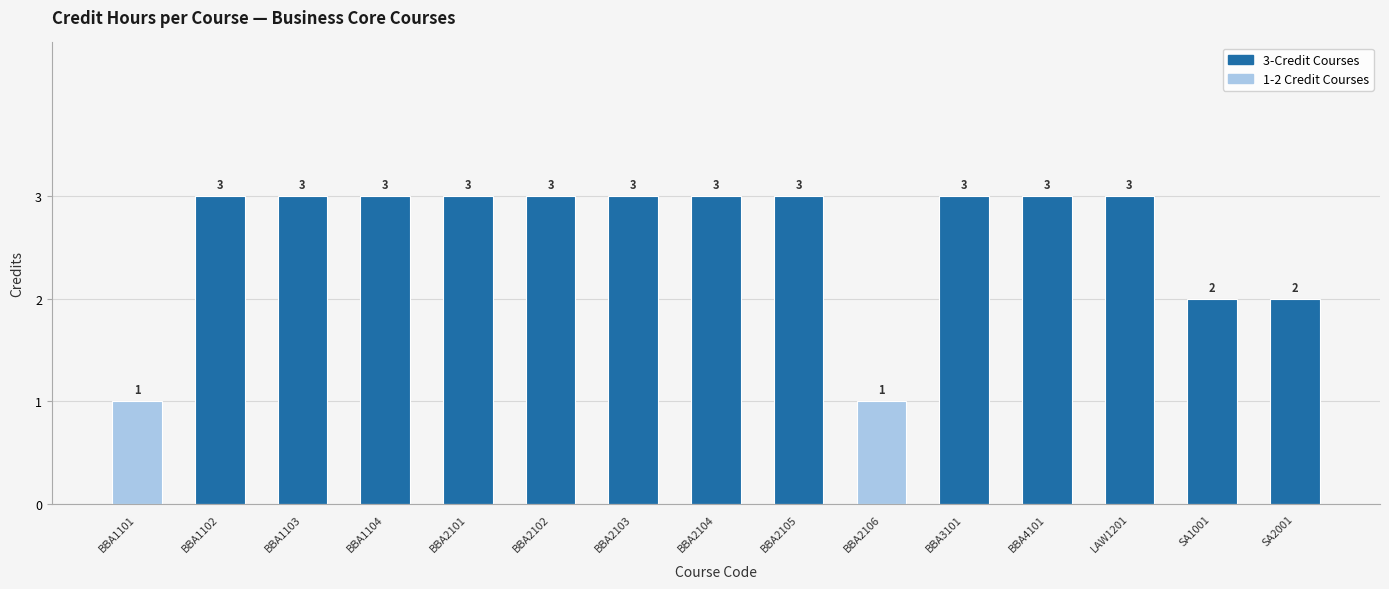

What value does the data have at BBA2101?

3